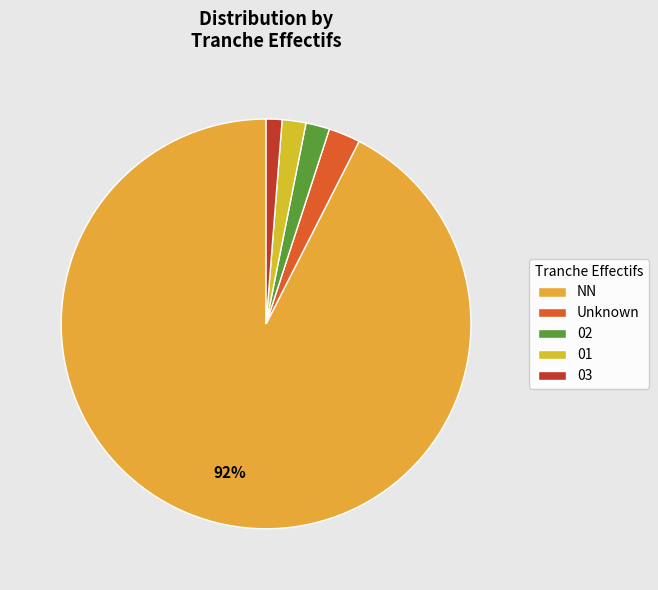

Does 02 account for over 50% of the chart?

No